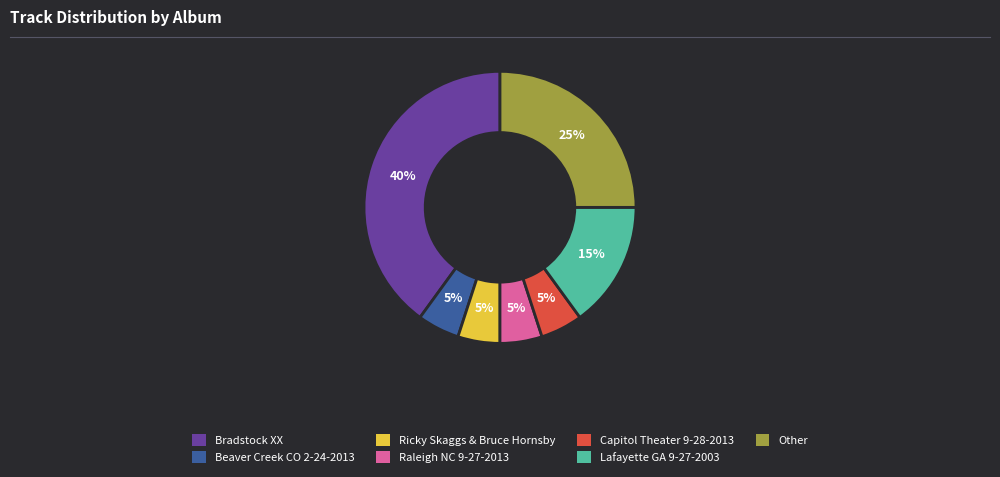

Combined, do Capitol Theater 9-28-2013 and Bradstock XX account for over 50%?

No